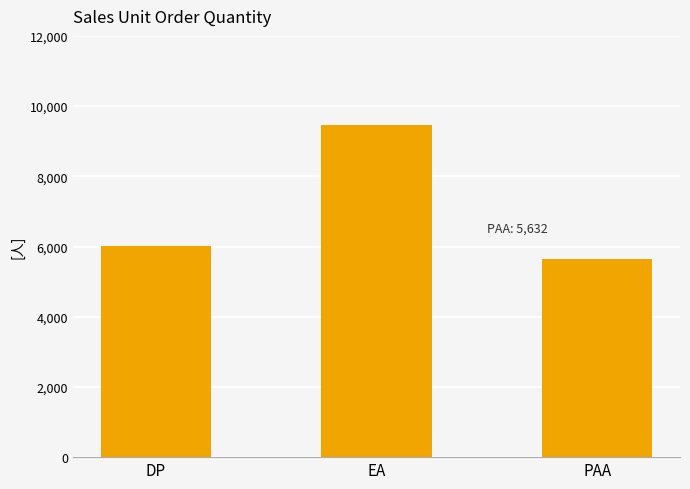

Reading left to right, list all the values displayed in this chart.

6005	9452	5632